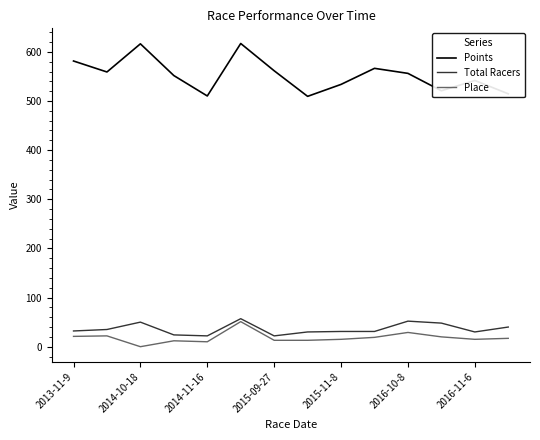

What are all the series names shown in the legend?

Points, Total Racers, Place